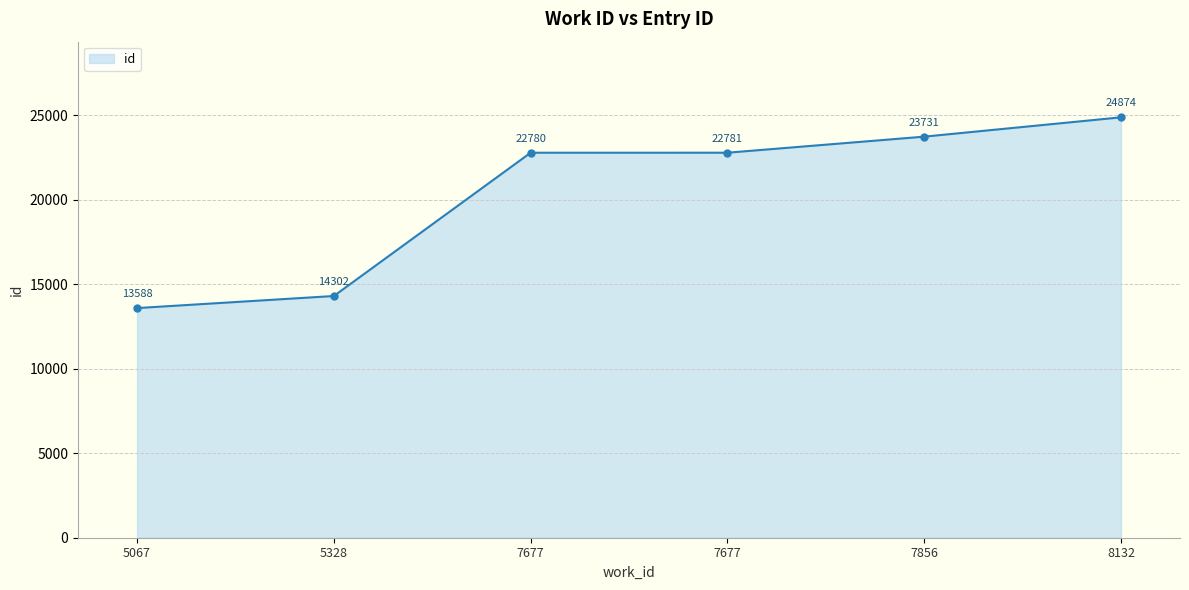

Is it true that the value at 7856 is 23731?

True